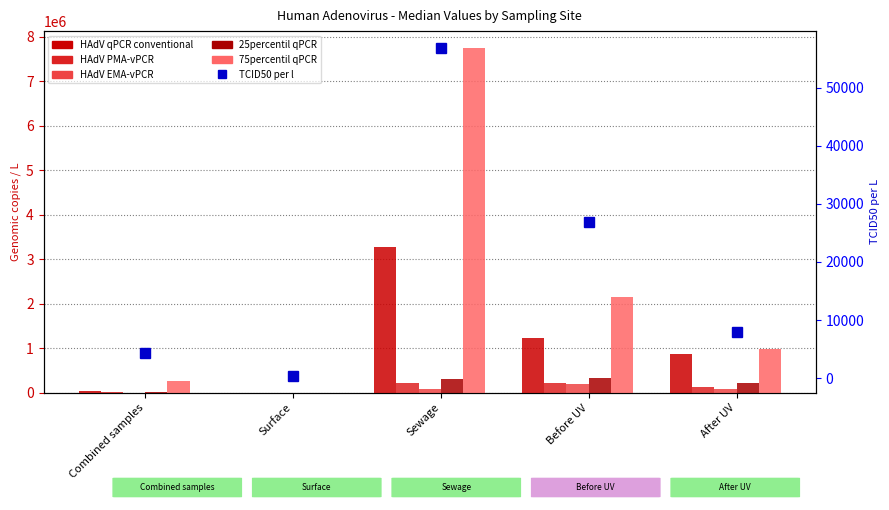

The value of 25percentil qPCR at Combined samples is 6099.4. True or false?

True